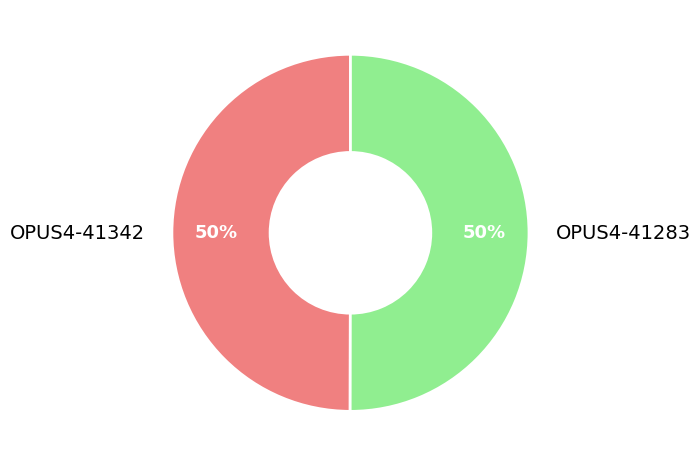

What is the ratio of the value at OPUS4-41342 to the value at OPUS4-41283?

1.0